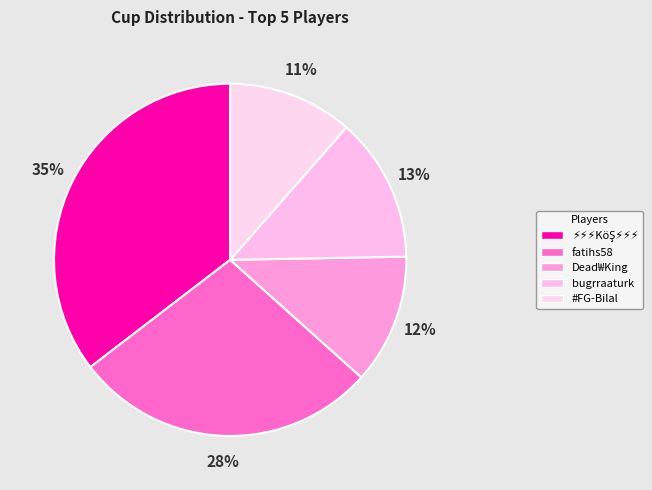

Count the number of slices in the pie.

5